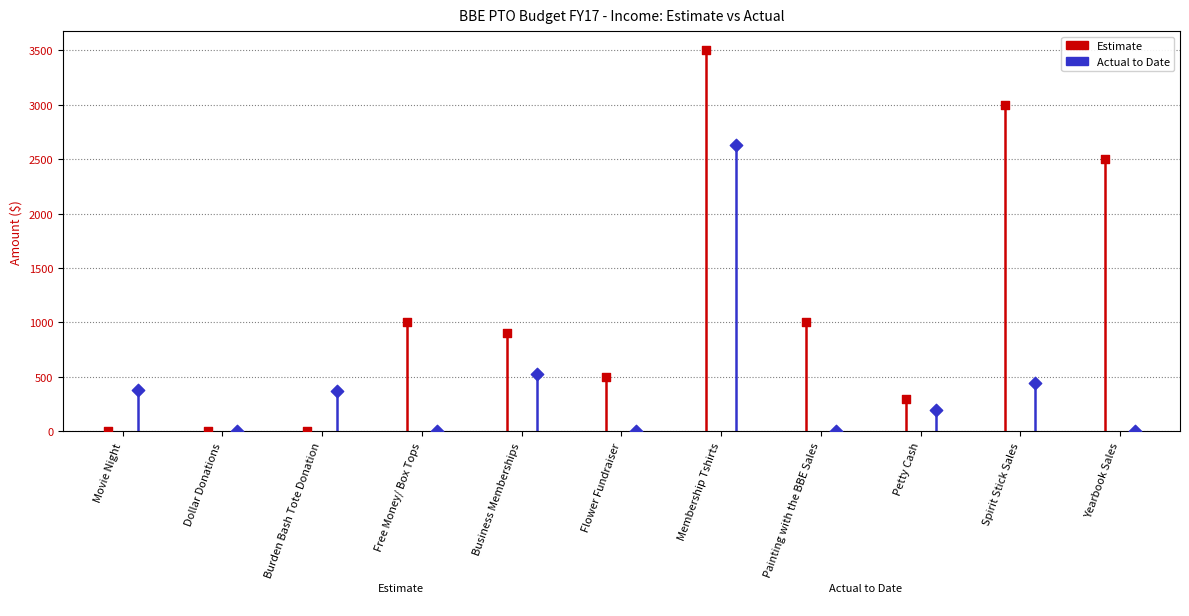

Which series has the largest total across all categories?

Estimate